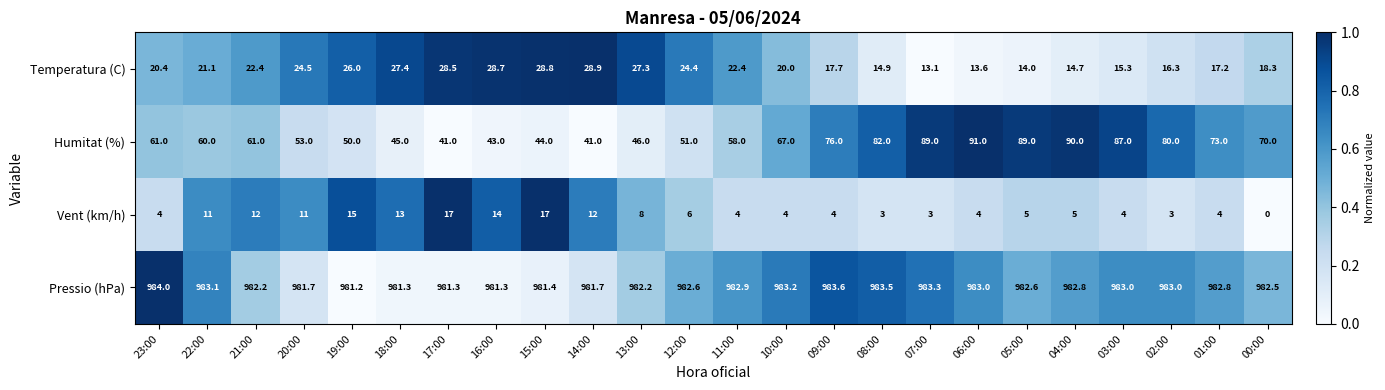

At which category is the sum across all series the highest?

04:00